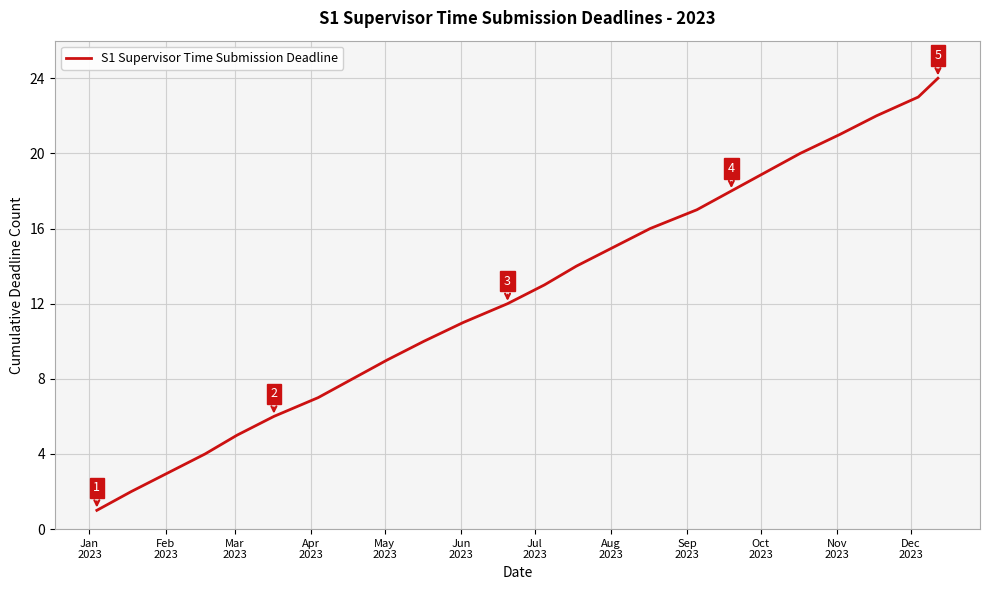

Does the chart have visible grid lines?

Yes